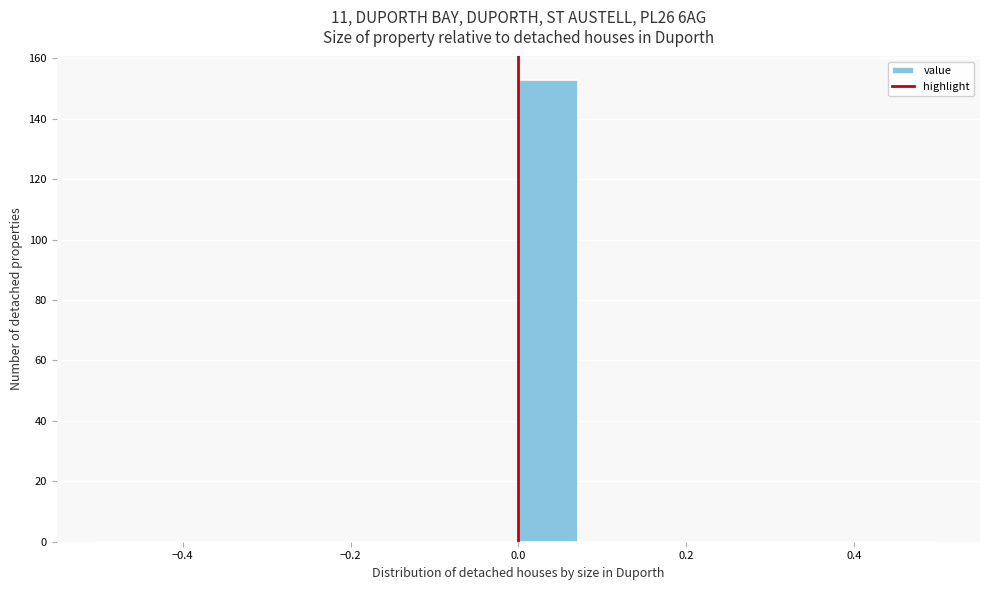

Around what value on the x-axis is the tallest bar? Give the approximate position of its centre, as read against the axis.

0.04